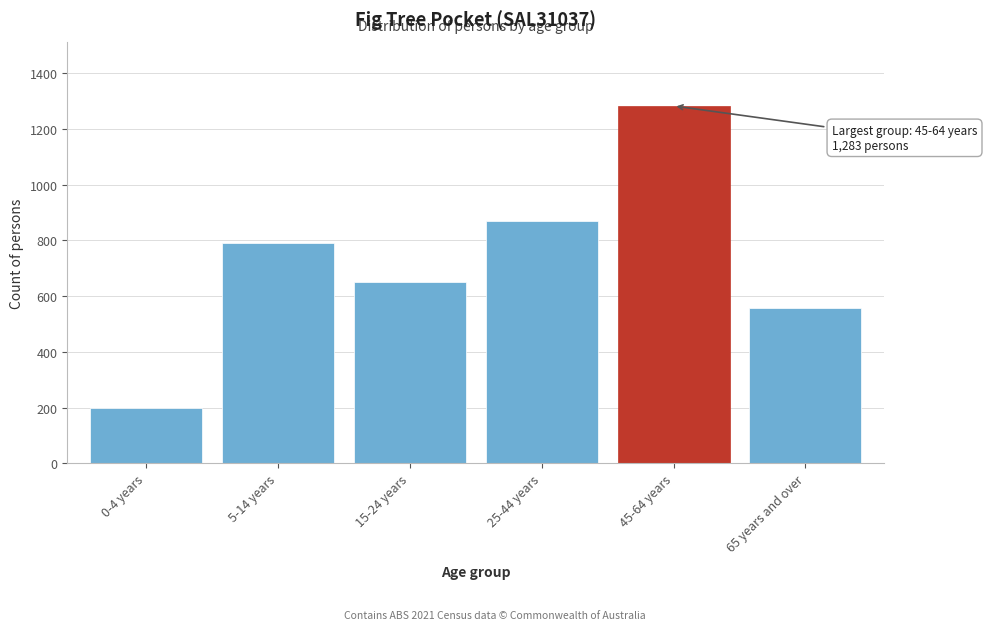

Reading left to right, what are all the values shown in this chart?

200	792	650	869	1283	558